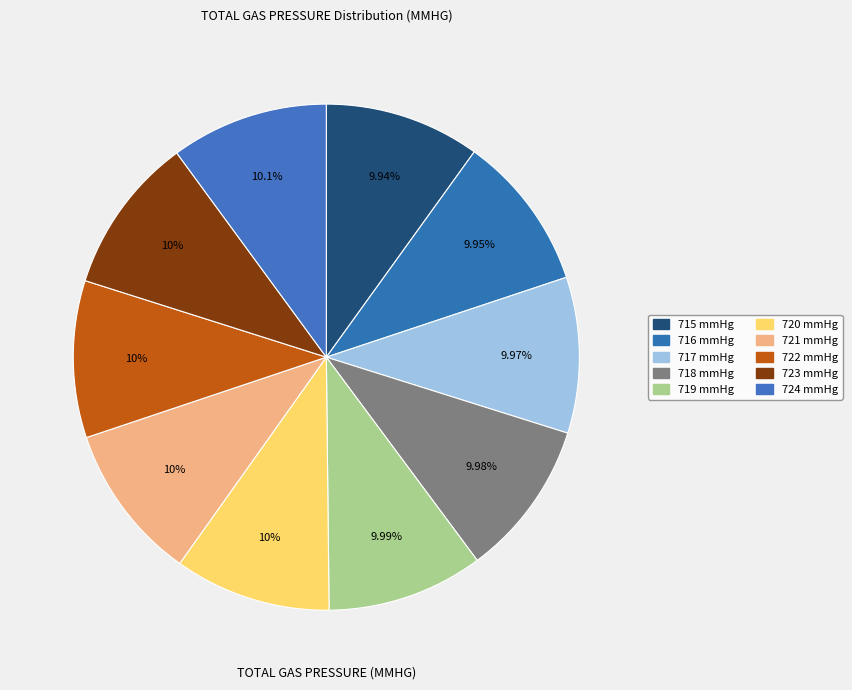

How many segments does this pie chart have?

10